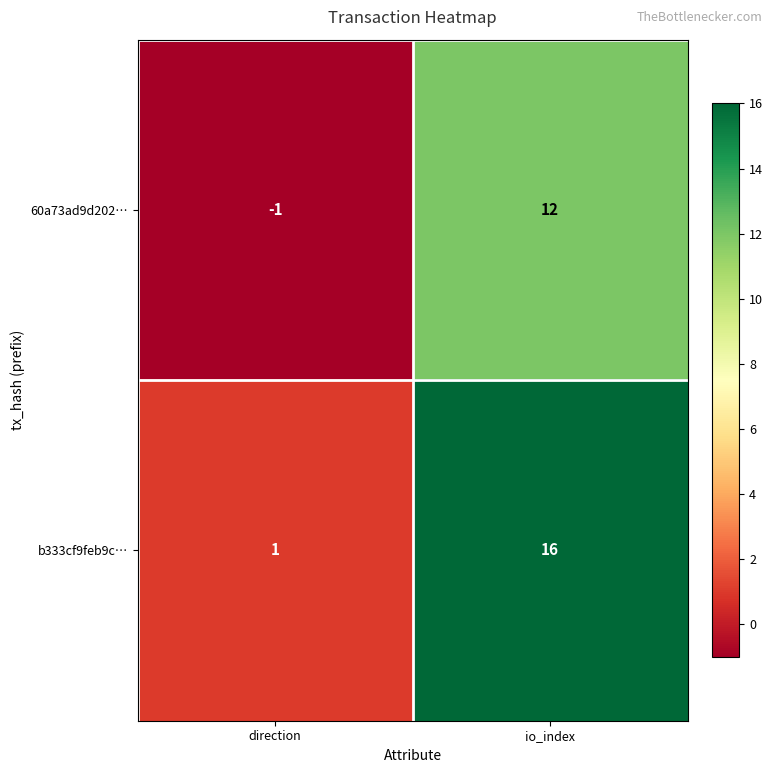

Reading left to right, extract all data points from this chart.

60a73ad9d202…: direction=-1	io_index=12
b333cf9feb9c…: direction=1	io_index=16